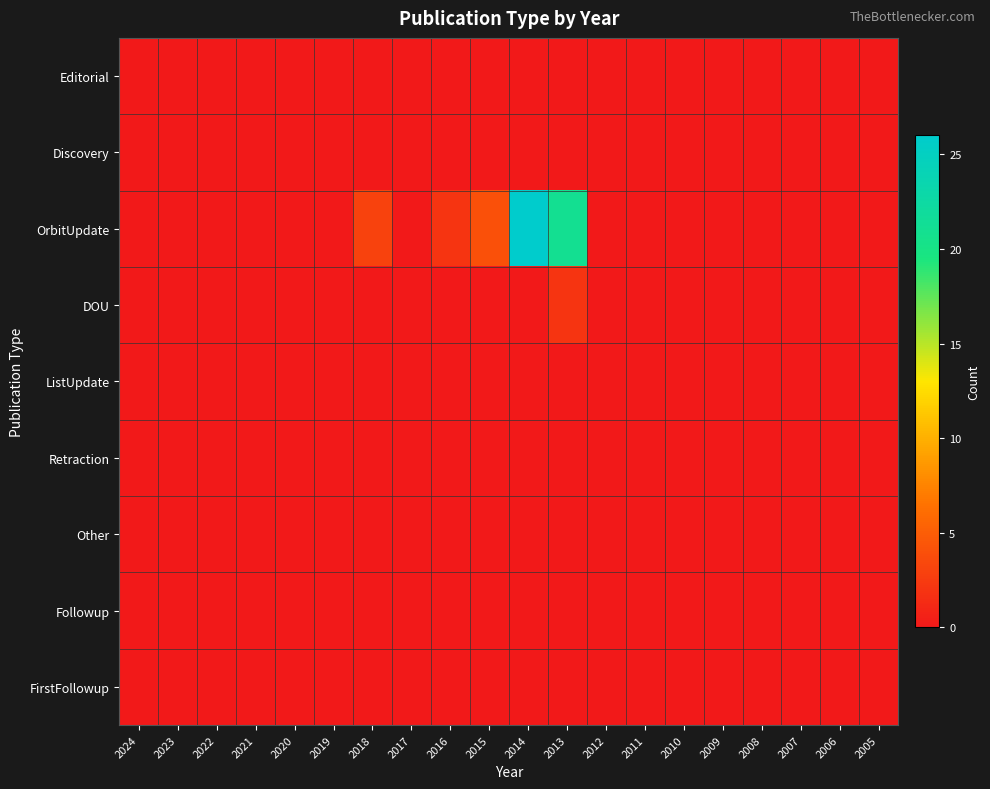

Reading right to left, list all the values displayed in this chart.

Editorial: 2005=0	2006=0	2007=0	2008=0	2009=0	2010=0	2011=0	2012=0	2013=0	2014=0	2015=0	2016=0	2017=0	2018=0	2019=0	2020=0	2021=0	2022=0	2023=0	2024=0
Discovery: 2005=0	2006=0	2007=0	2008=0	2009=0	2010=0	2011=0	2012=0	2013=0	2014=0	2015=0	2016=0	2017=0	2018=0	2019=0	2020=0	2021=0	2022=0	2023=0	2024=0
OrbitUpdate: 2005=0	2006=0	2007=0	2008=0	2009=0	2010=0	2011=0	2012=0	2013=21	2014=26	2015=4	2016=2	2017=0	2018=3	2019=0	2020=0	2021=0	2022=0	2023=0	2024=0
DOU: 2005=0	2006=0	2007=0	2008=0	2009=0	2010=0	2011=0	2012=0	2013=2	2014=0	2015=0	2016=0	2017=0	2018=0	2019=0	2020=0	2021=0	2022=0	2023=0	2024=0
ListUpdate: 2005=0	2006=0	2007=0	2008=0	2009=0	2010=0	2011=0	2012=0	2013=0	2014=0	2015=0	2016=0	2017=0	2018=0	2019=0	2020=0	2021=0	2022=0	2023=0	2024=0
Retraction: 2005=0	2006=0	2007=0	2008=0	2009=0	2010=0	2011=0	2012=0	2013=0	2014=0	2015=0	2016=0	2017=0	2018=0	2019=0	2020=0	2021=0	2022=0	2023=0	2024=0
Other: 2005=0	2006=0	2007=0	2008=0	2009=0	2010=0	2011=0	2012=0	2013=0	2014=0	2015=0	2016=0	2017=0	2018=0	2019=0	2020=0	2021=0	2022=0	2023=0	2024=0
Followup: 2005=0	2006=0	2007=0	2008=0	2009=0	2010=0	2011=0	2012=0	2013=0	2014=0	2015=0	2016=0	2017=0	2018=0	2019=0	2020=0	2021=0	2022=0	2023=0	2024=0
FirstFollowup: 2005=0	2006=0	2007=0	2008=0	2009=0	2010=0	2011=0	2012=0	2013=0	2014=0	2015=0	2016=0	2017=0	2018=0	2019=0	2020=0	2021=0	2022=0	2023=0	2024=0